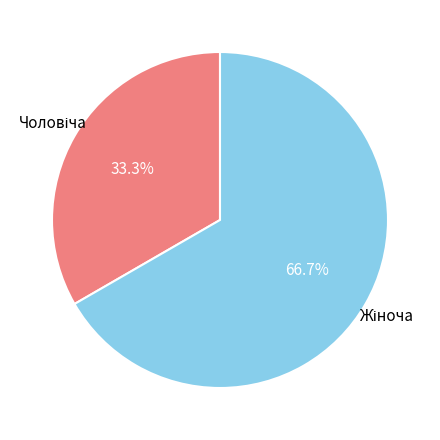

Is there a majority slice in this chart?

Yes